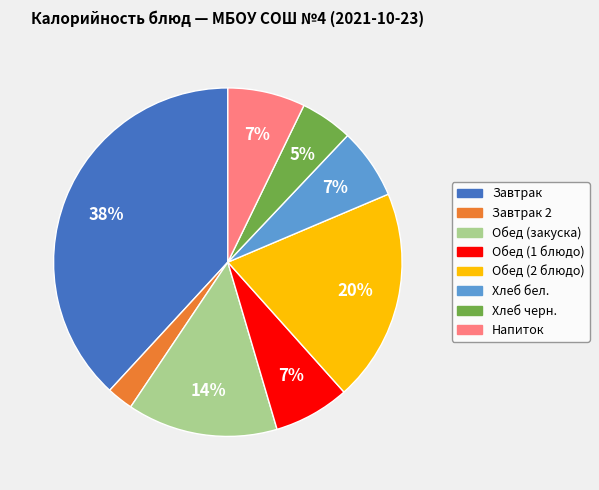

To the nearest percent, what is the difference between the largest and smallest slice percentages?

36%